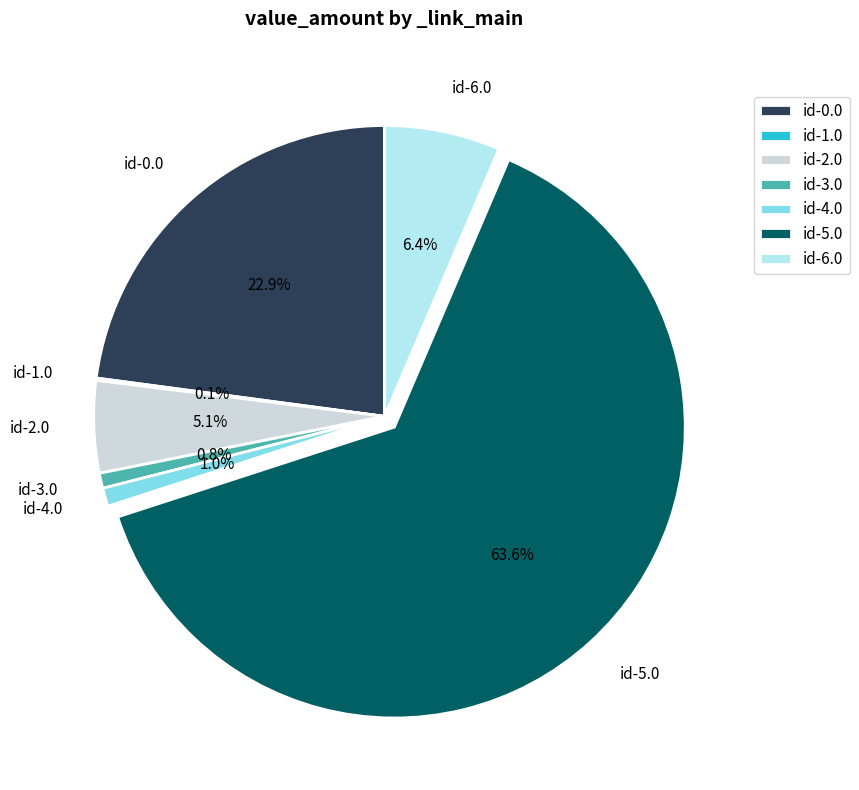

What percentage is NOT represented by id-4.0?

99.0%